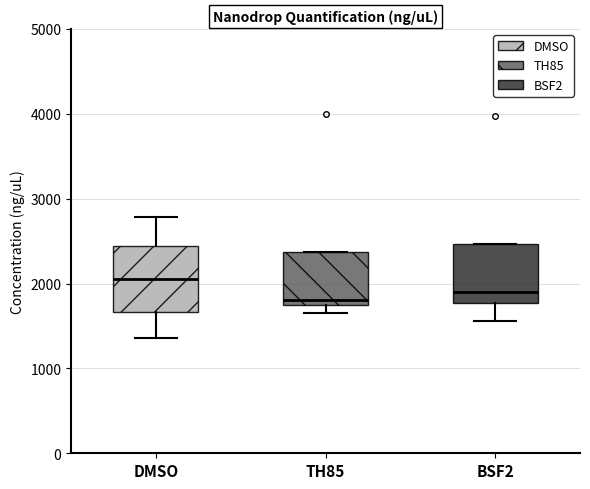

Reading left to right, transcribe this box plot: for each box, give where its median line is, the range the box spans, and where its two whiskers end, as read against the y-axis. The values are not printed on the chart, so give them approximately, as read against the axis.

DMSO: median 2000, box 1700 to 2400, whiskers 1400 to 2800
TH85: median 1800, box 1700 to 2400, whiskers 1700 (just below the box's lower edge) to 2400
BSF2: median 1900, box 1800 to 2500, whiskers 1600 to 2500